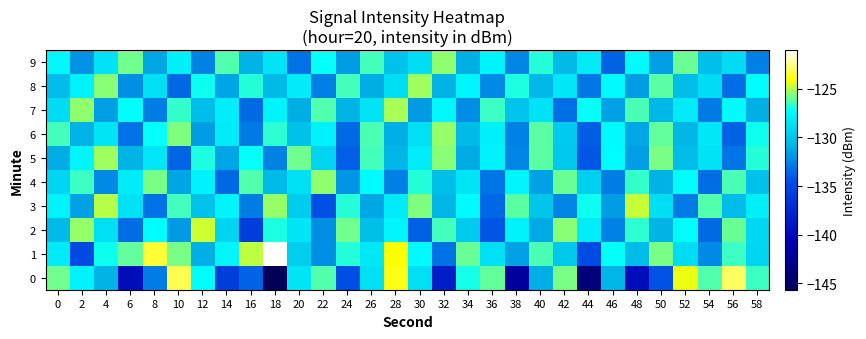

What is the total value across all series at 22?

-1293.3